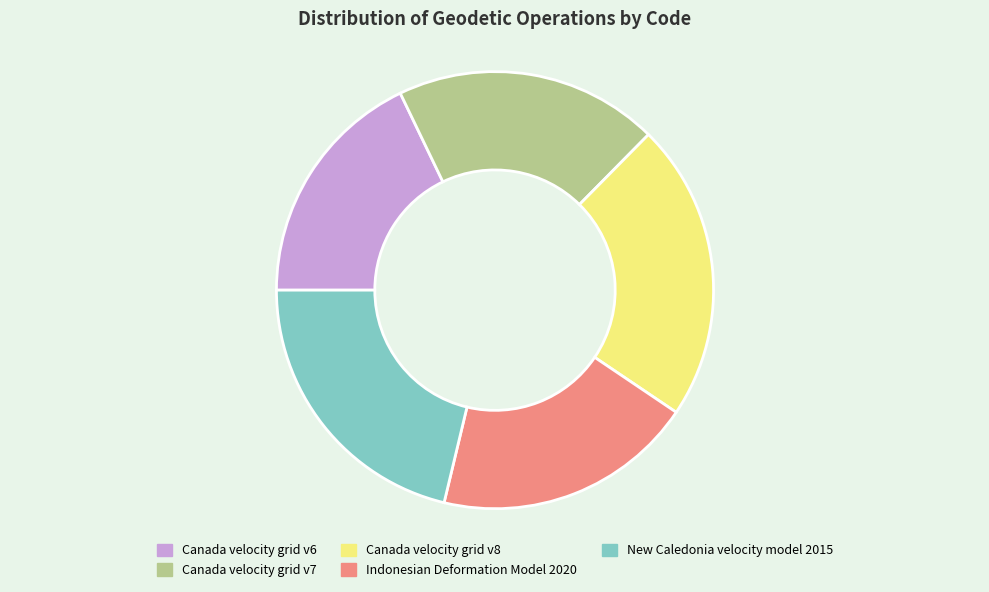

Does Canada velocity grid v8 account for over 50% of the chart?

No